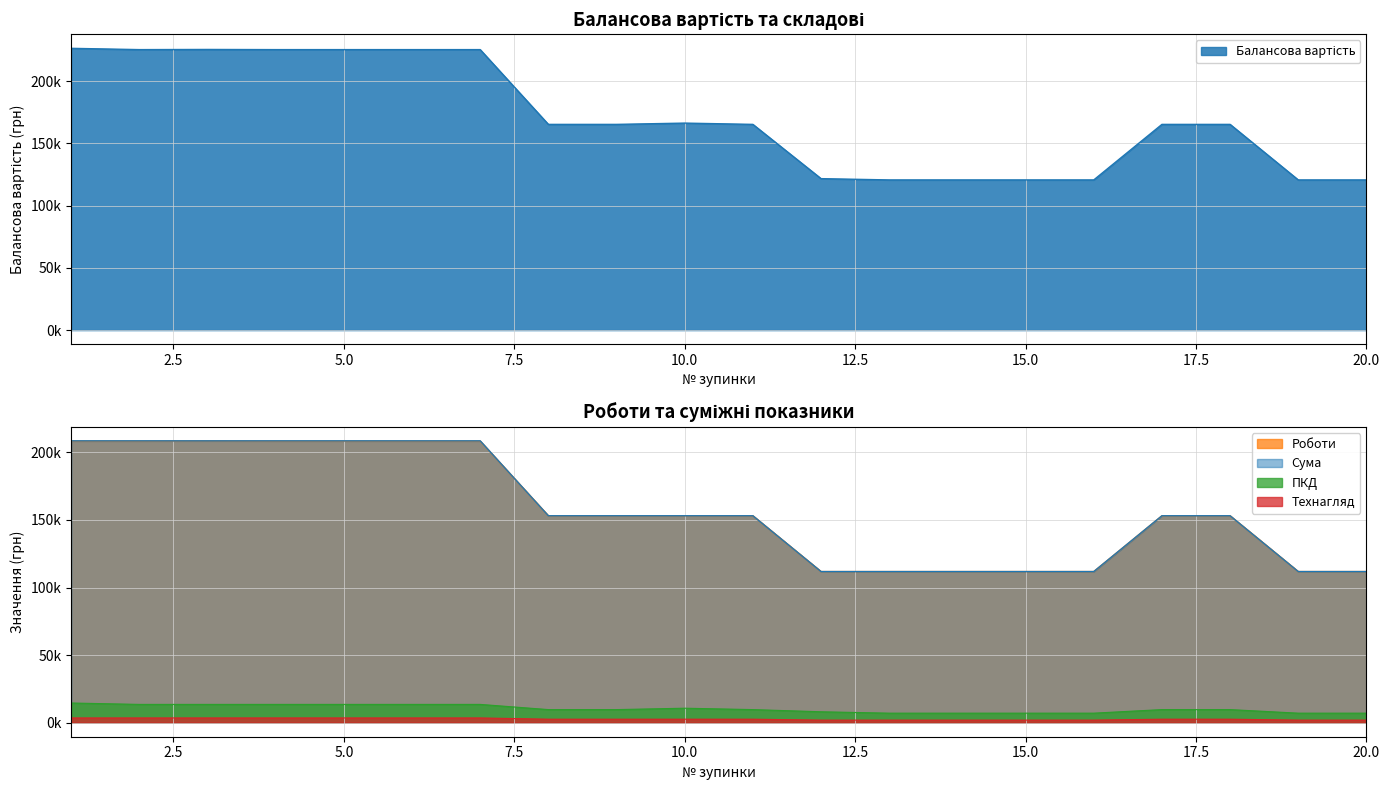

What are all the series names shown in the legend?

Балансова вартість, ПКД, Роботи, Технагляд, Сума